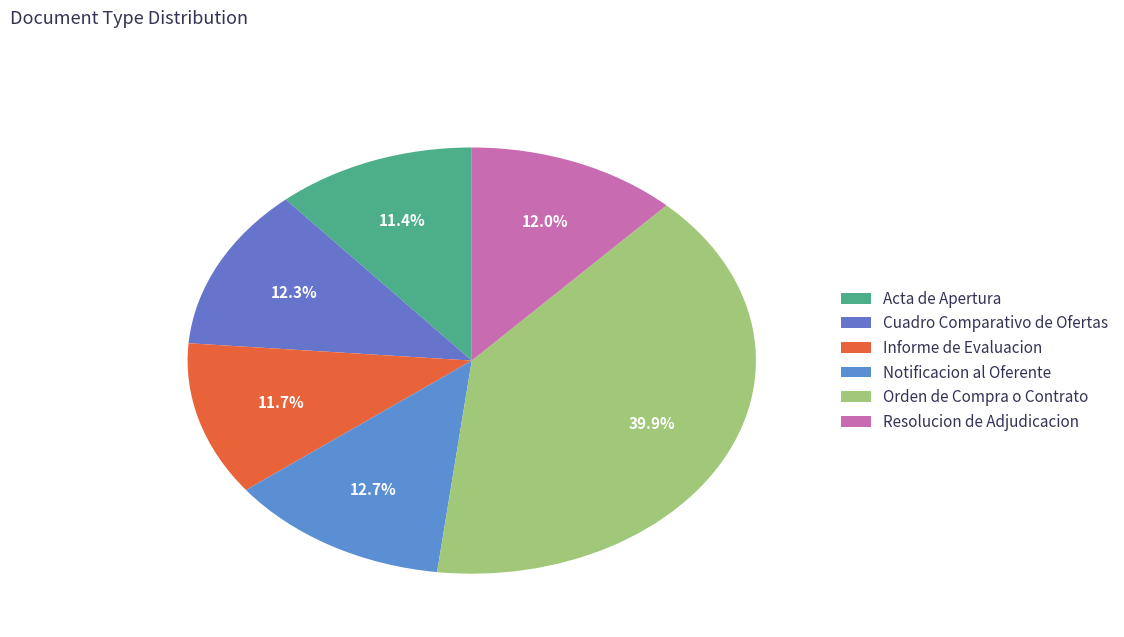

Which slice is the largest?

Orden de Compra o Contrato